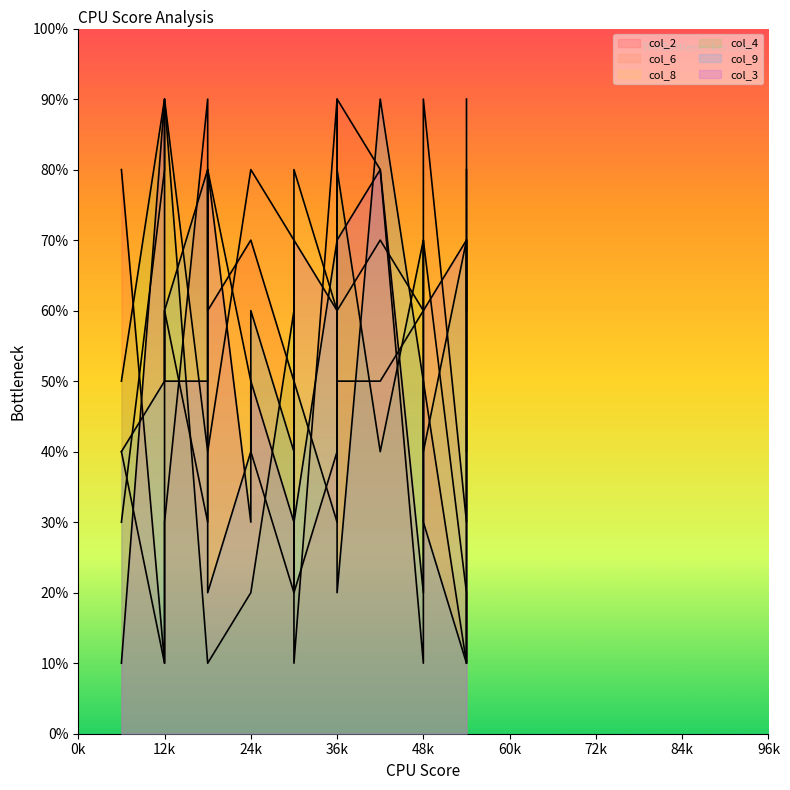

How many lines are shown in the chart?

6